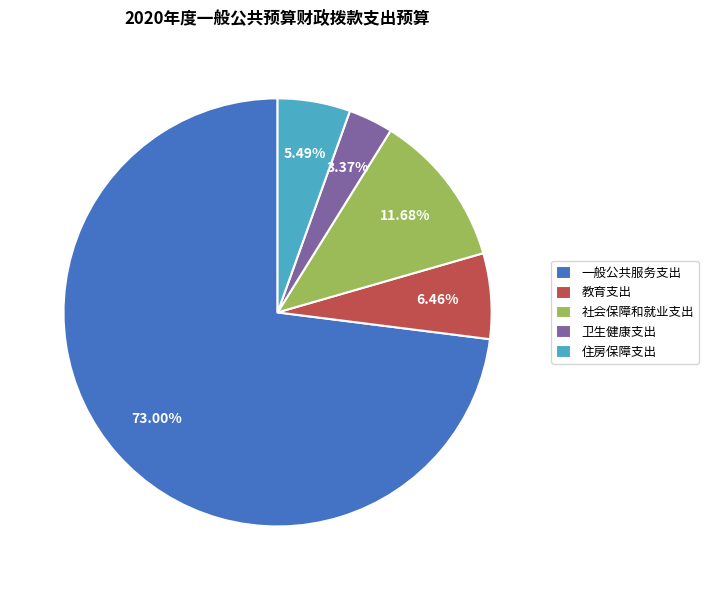

How many segments does this pie chart have?

5